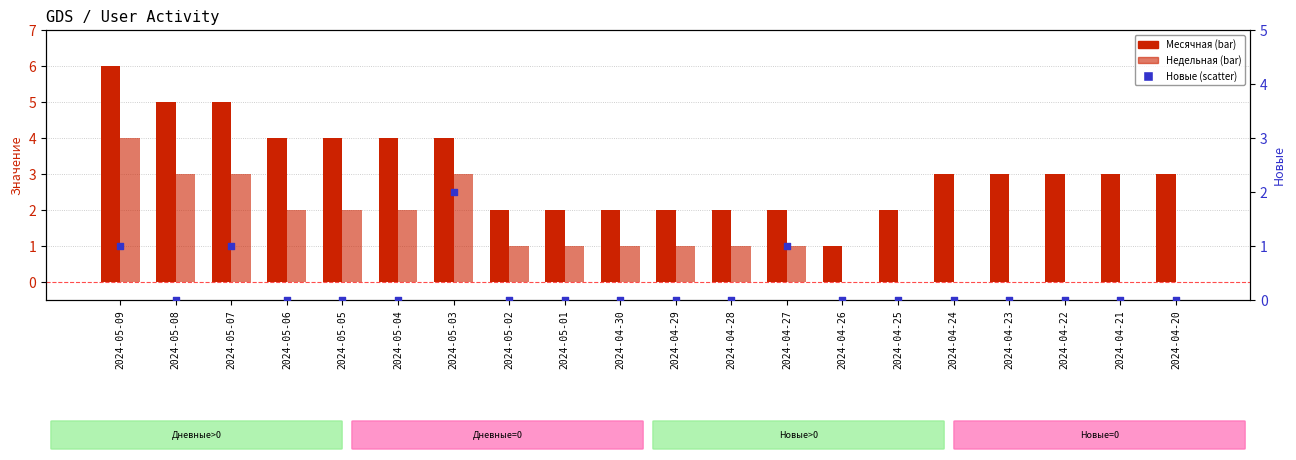

At how many categories does at least one series exceed 4?

3